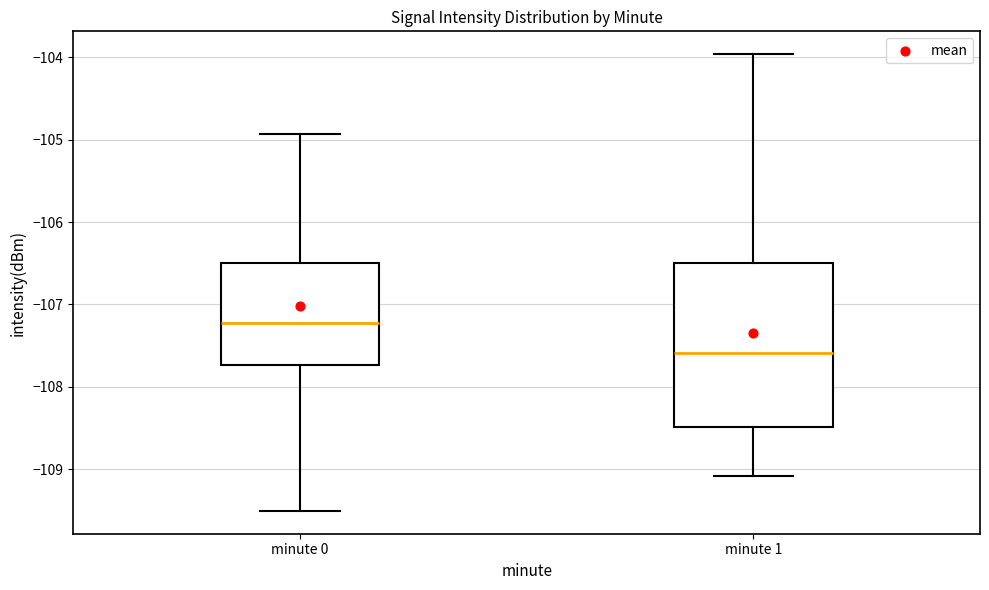

Where does the median line of the box for minute 1 sit on the y-axis? The values are not printed on the chart, so give them approximately, as read against the axis.

-107.6